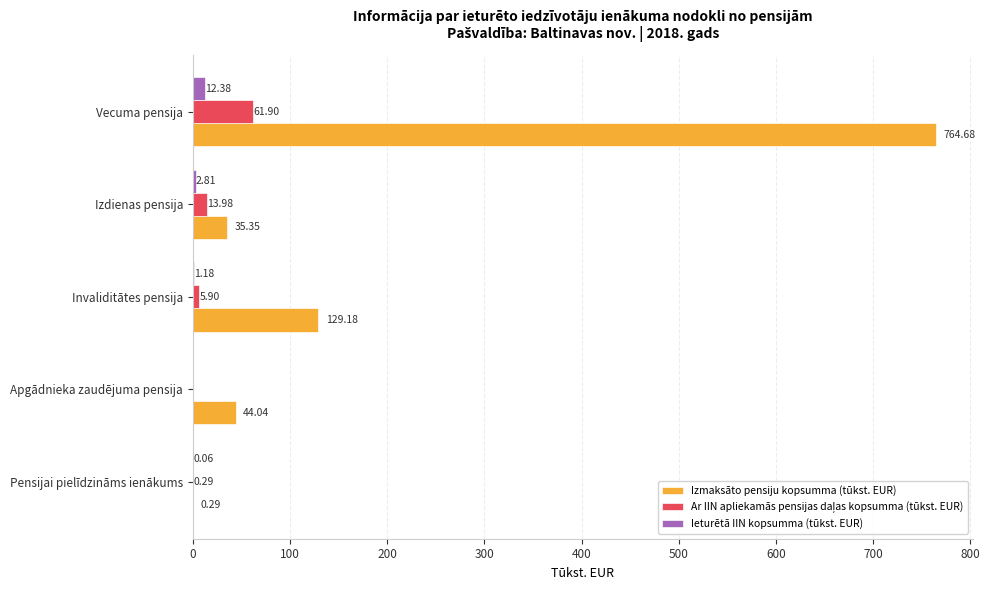

What is the total value across all series at Pensijai pielīdzināms ienākums?

0.6